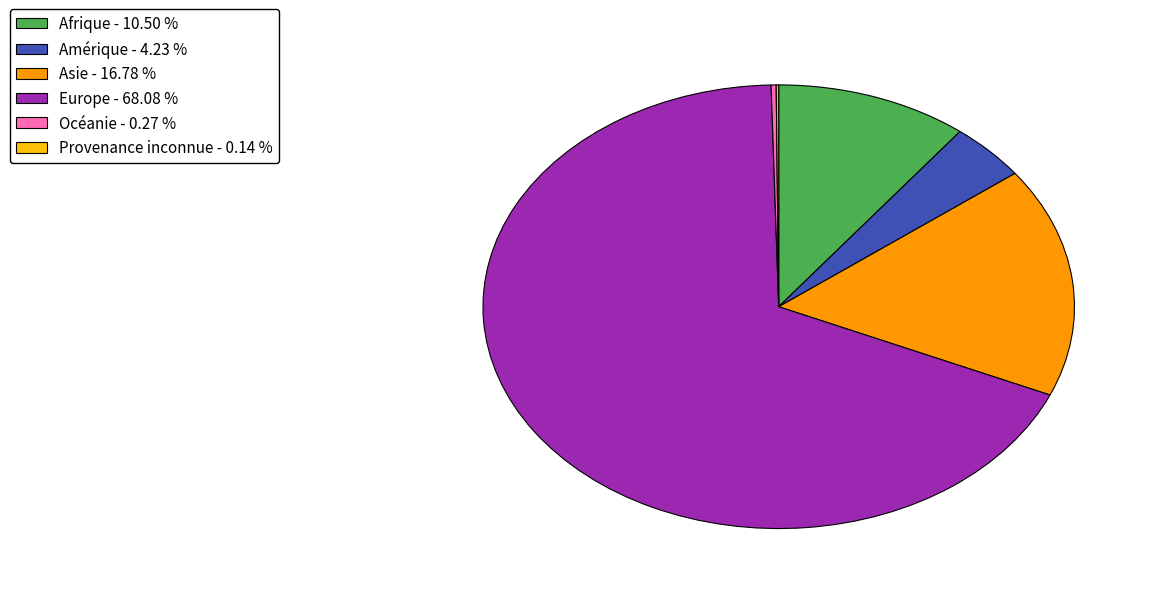

What is the majority slice?

Europe